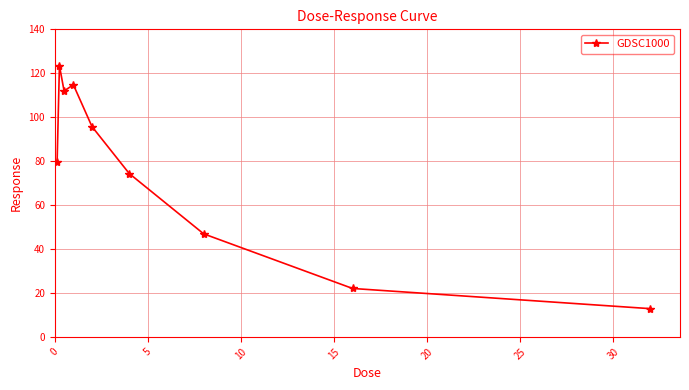

What is the greatest value displayed?

123.5